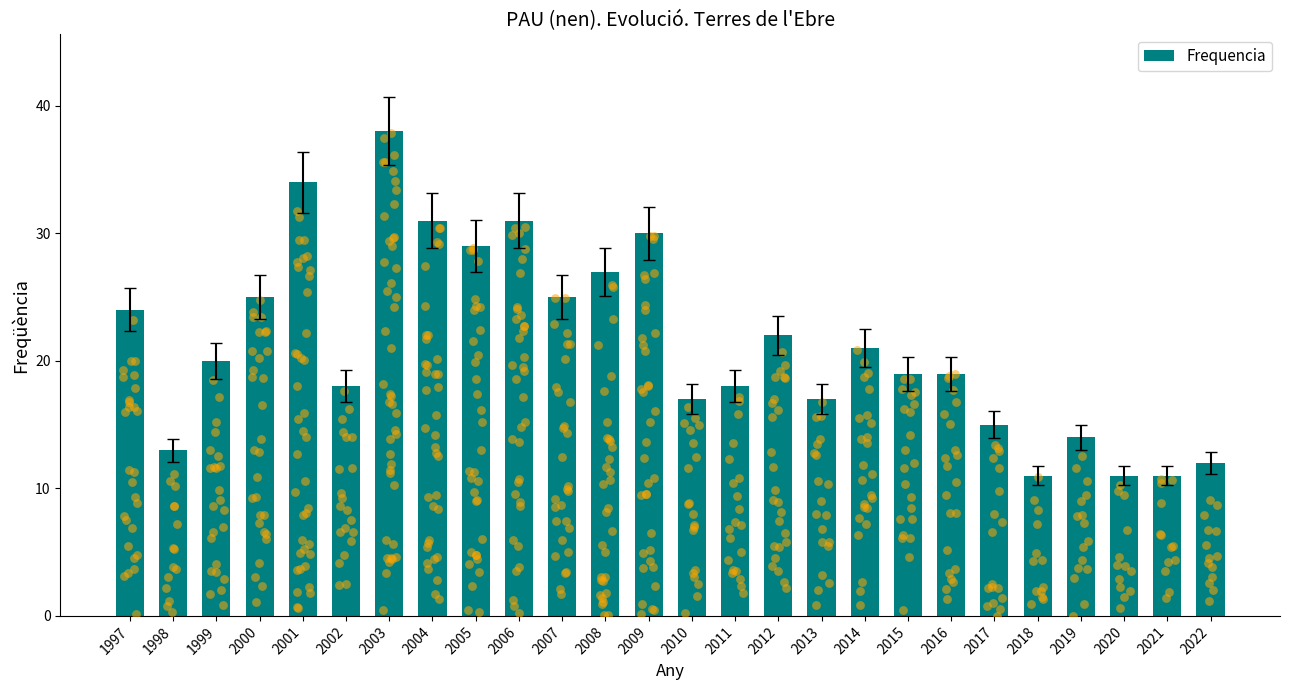

What is the change in value from 2009 to 2014?

-9